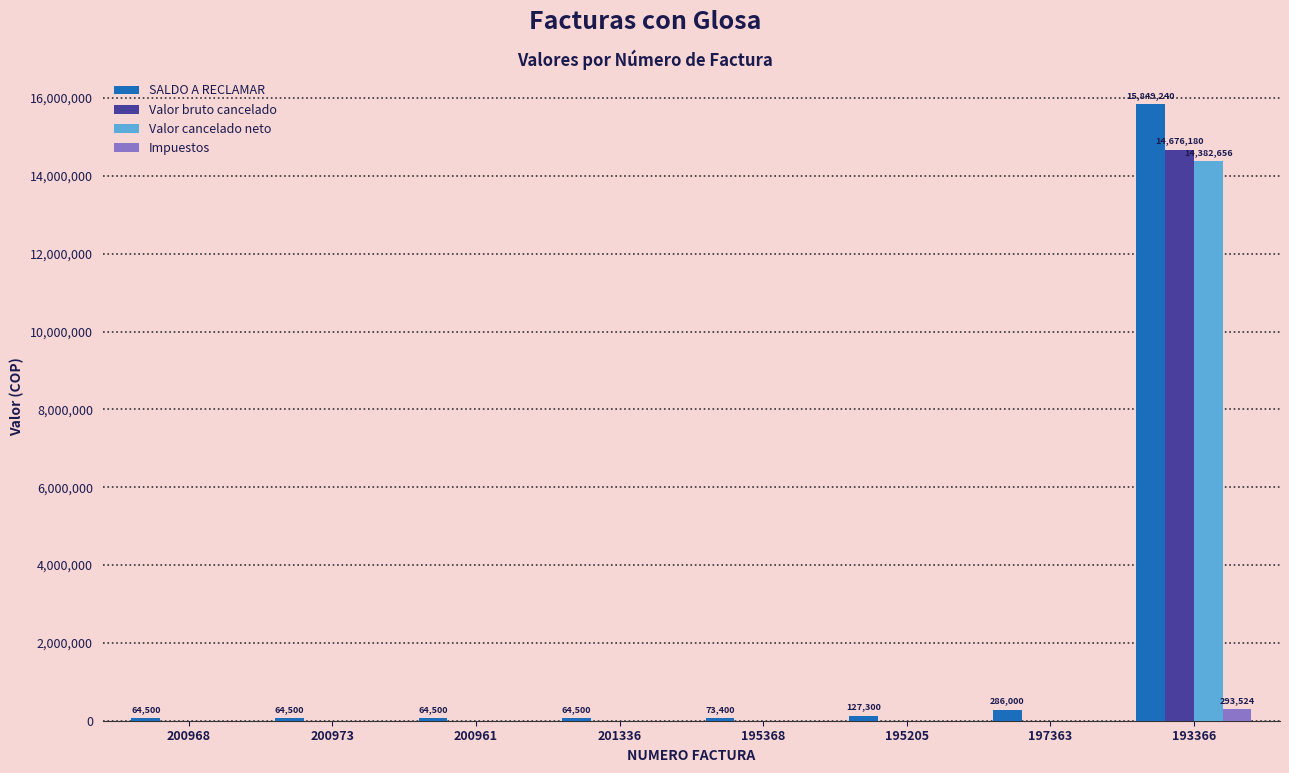

Is the value of SALDO A RECLAMAR at 195368 greater than the value of Valor bruto cancelado at 193366?

No